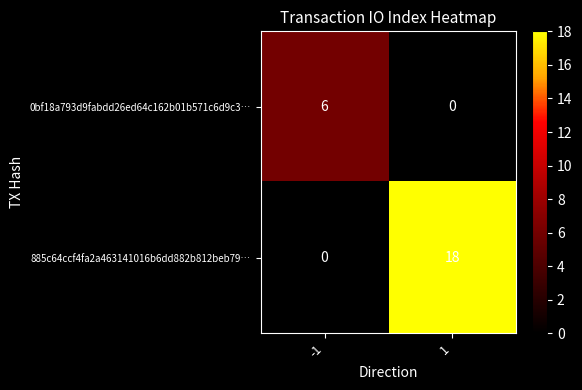

Rank the series by their average value, from lowest to highest.

0bf18a793d9fabdd26ed64c162b01b571c6d9c3…, 885c64ccf4fa2a463141016b6dd882b812beb79…